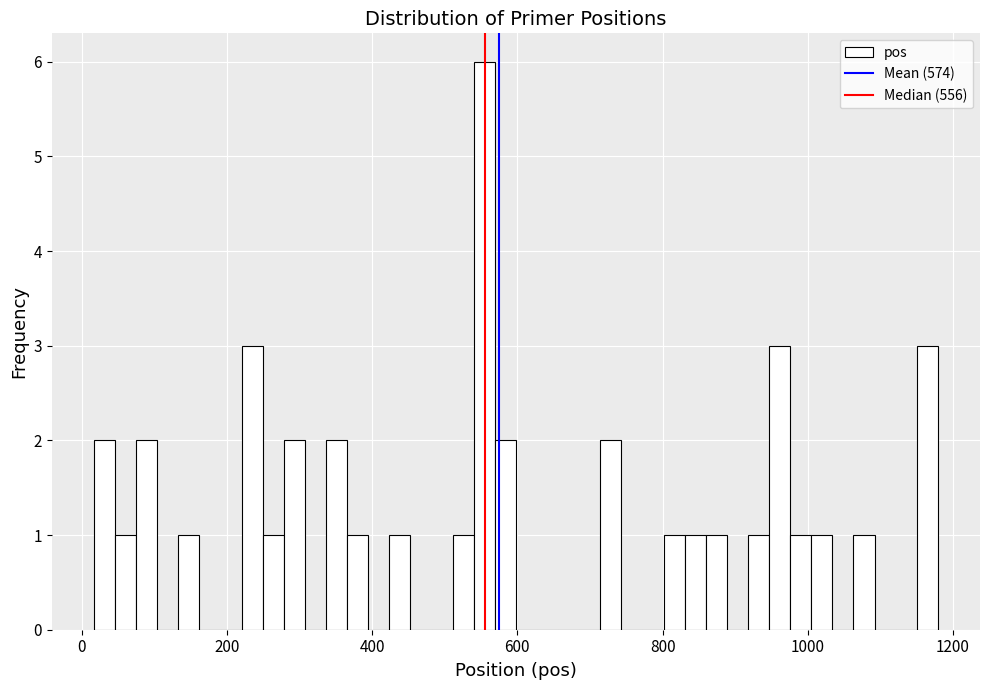

Around what value on the x-axis is the tallest bar? Give the approximate position of its centre, as read against the axis.

560